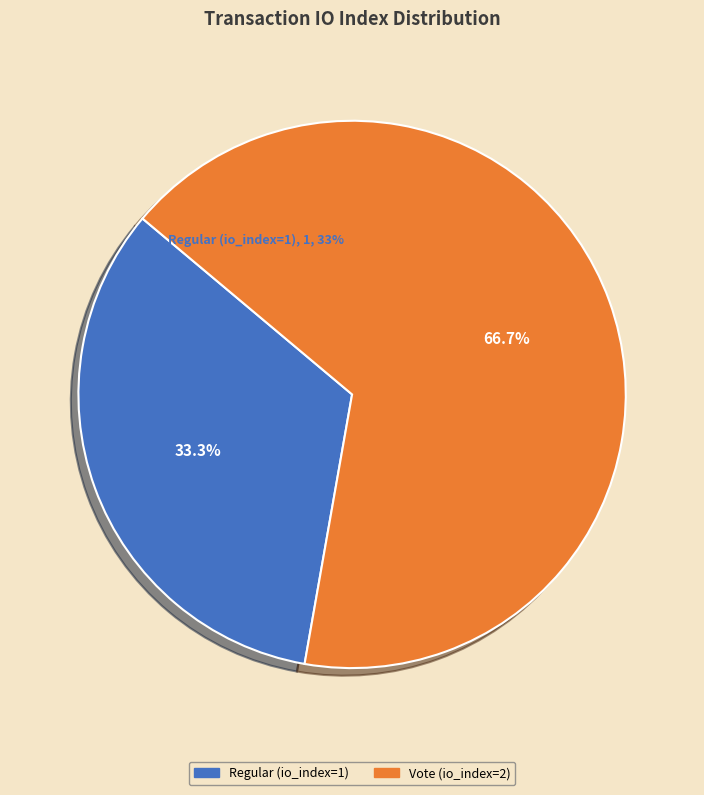

Rank the categories by value from lowest to highest.

Regular (io_index=1), Vote (io_index=2)